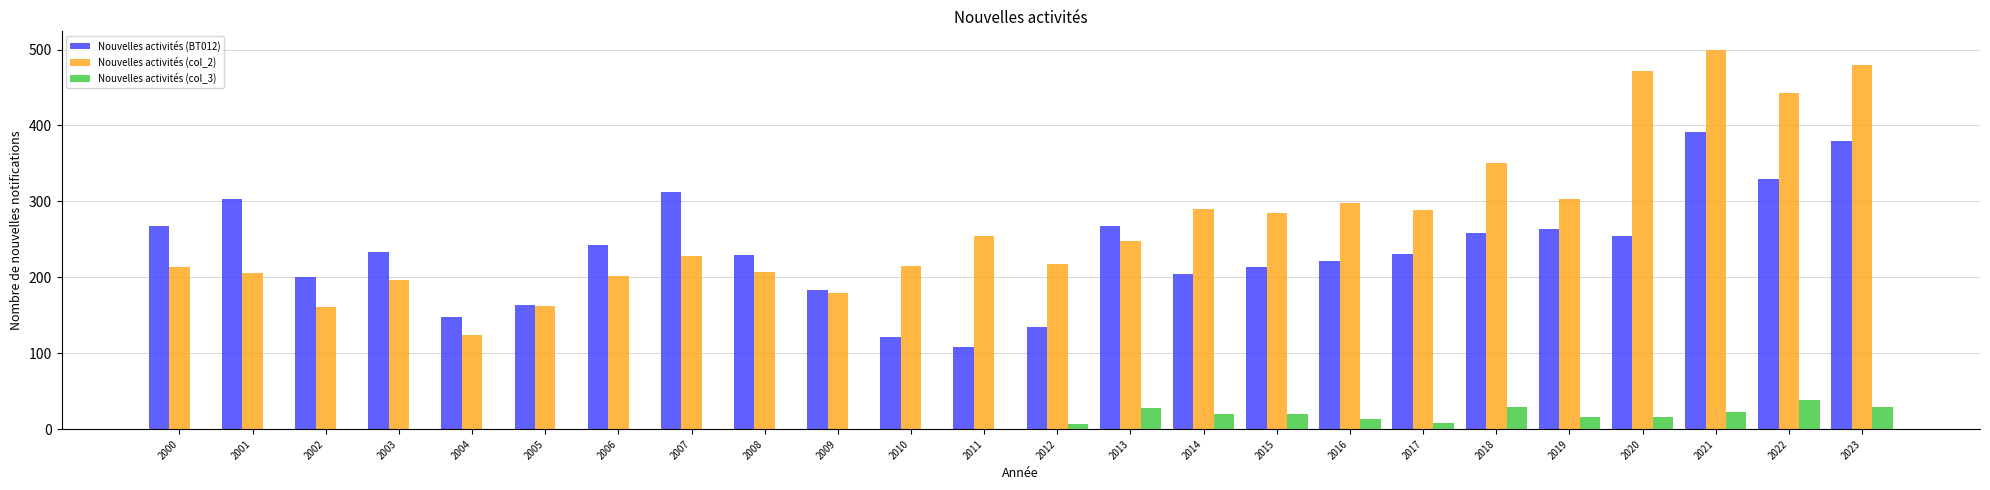

What is the spread (max minus min) of values at 2015?

265